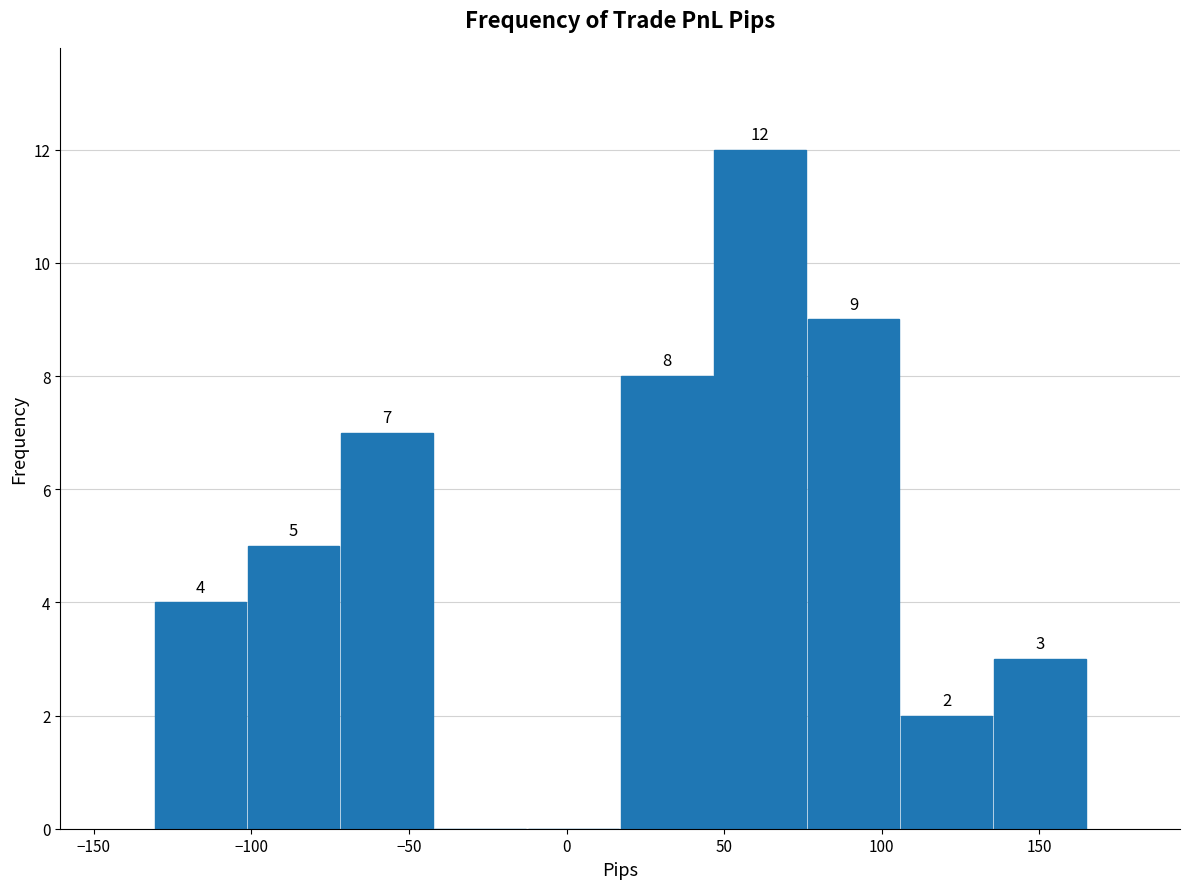

Which range on the x-axis has the tallest bar?

45 to 75